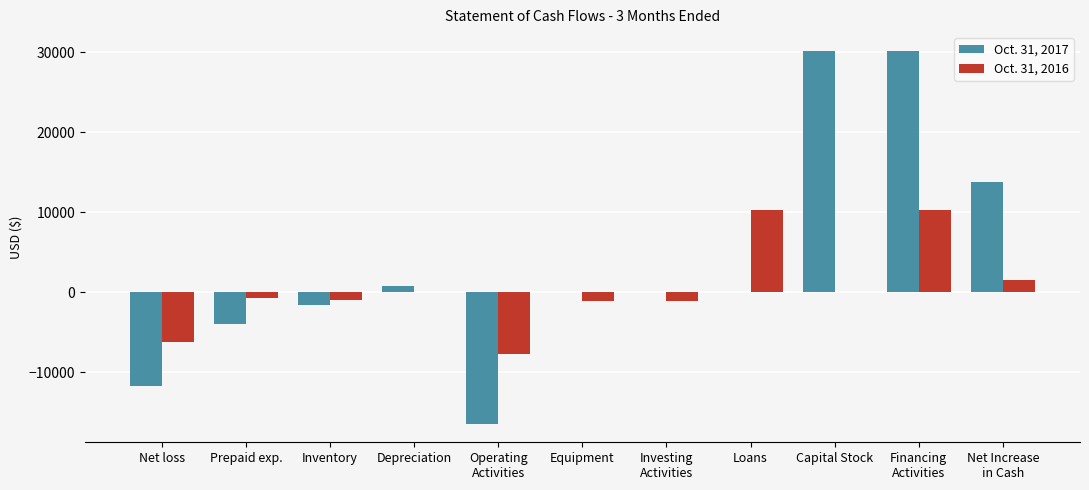

True or false: Oct. 31, 2017 has a value of 21291 at Net Increase
in Cash.

False